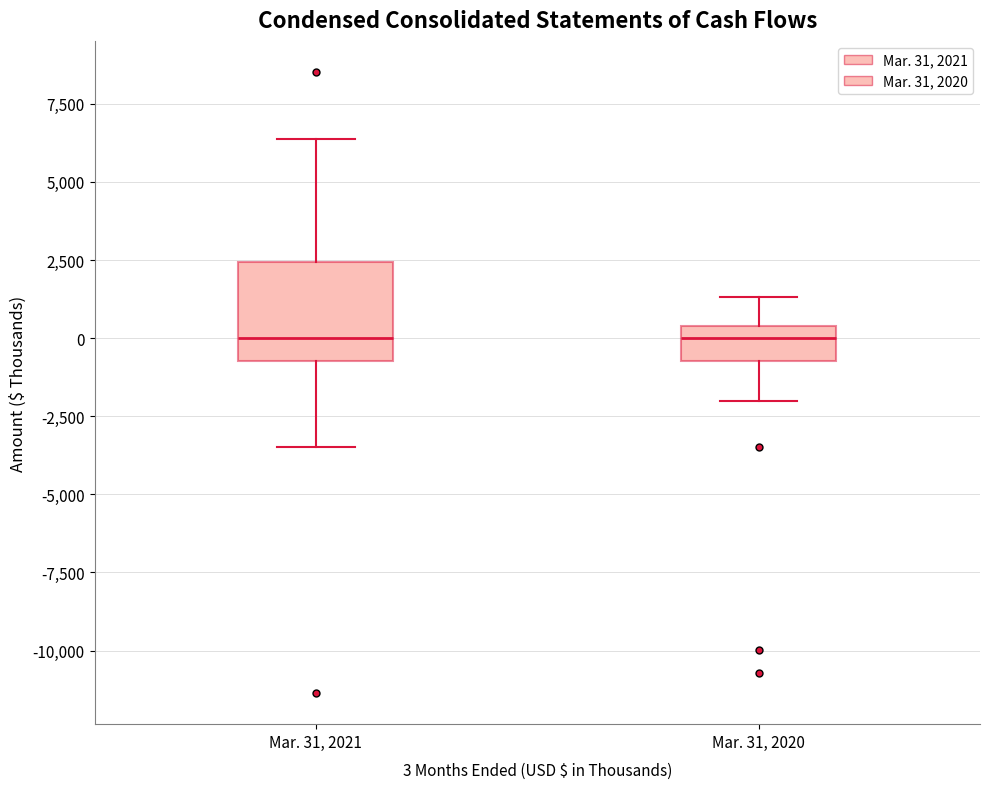

Where does the median line of the box for Mar. 31, 2021 sit on the y-axis? The values are not printed on the chart, so give them approximately, as read against the axis.

0